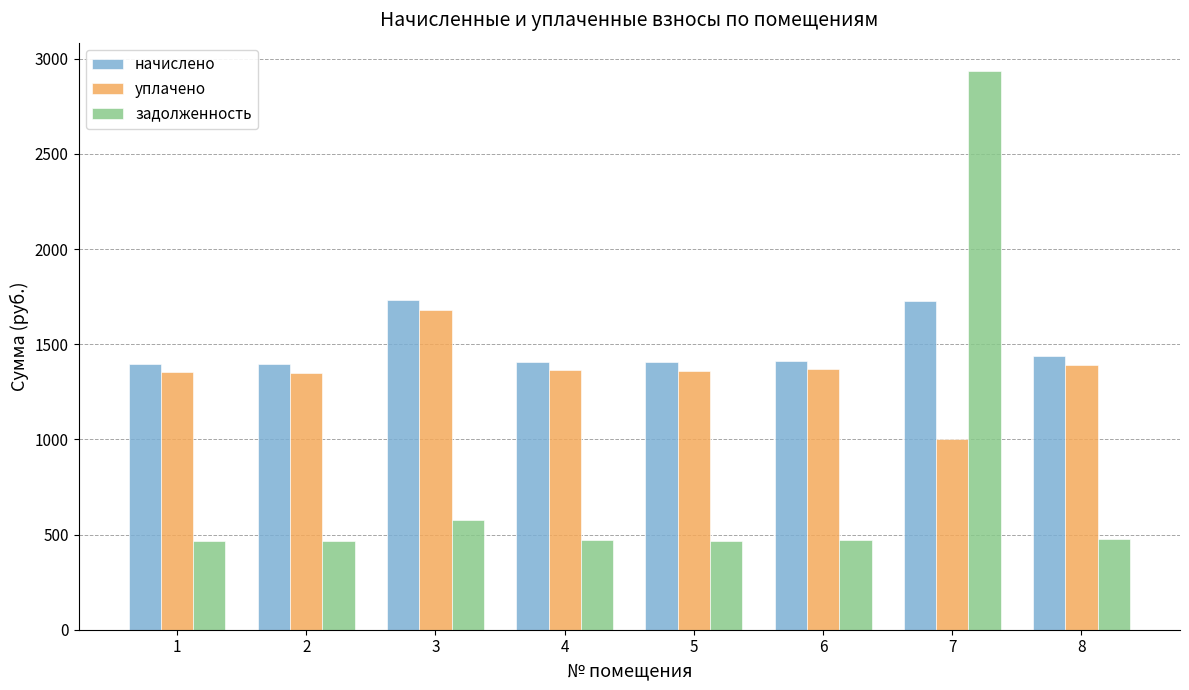

How many data points in задолженность are less than 471?

4